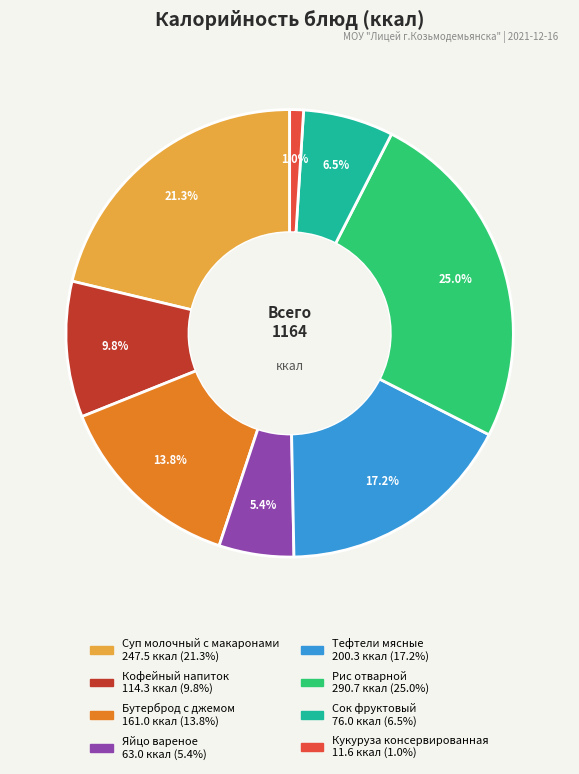

What percentage is the Бутерброд с джемом slice, to the nearest percent?

14%